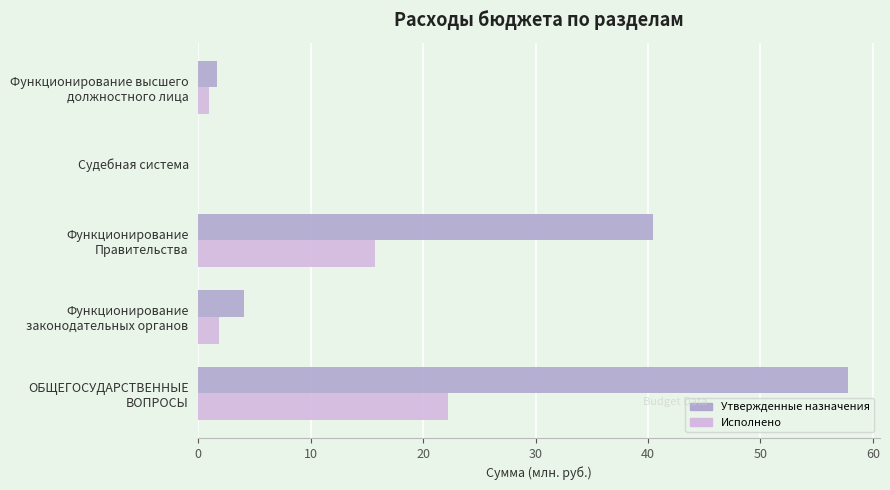

What is the greatest value displayed?

57.8